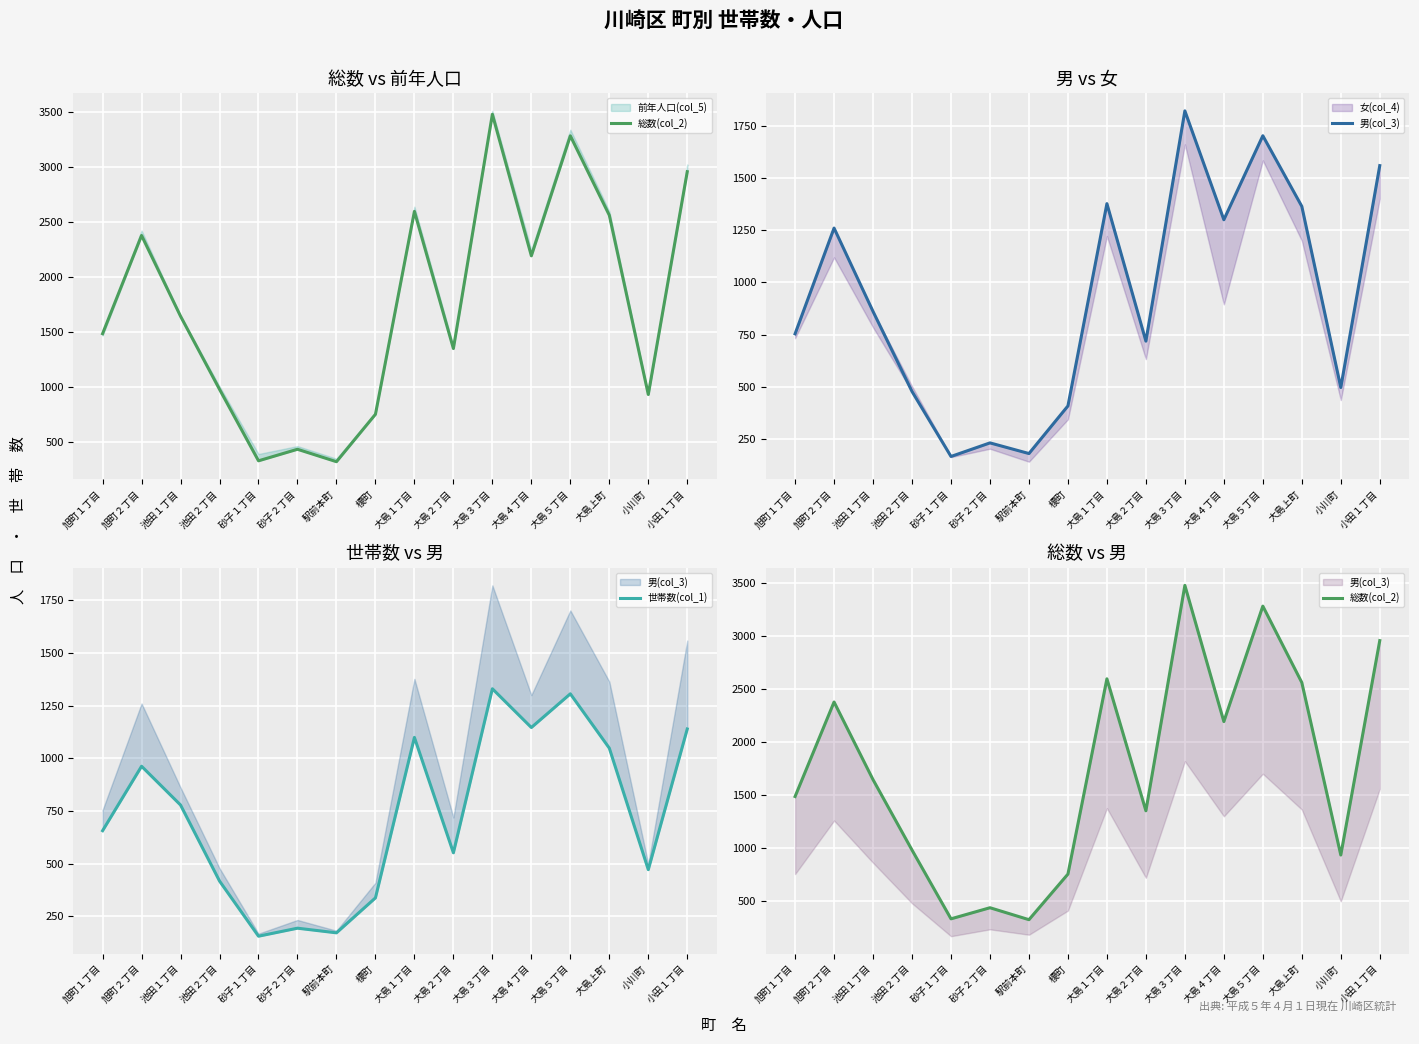

What is the label of the 9th point from the right?

榎町